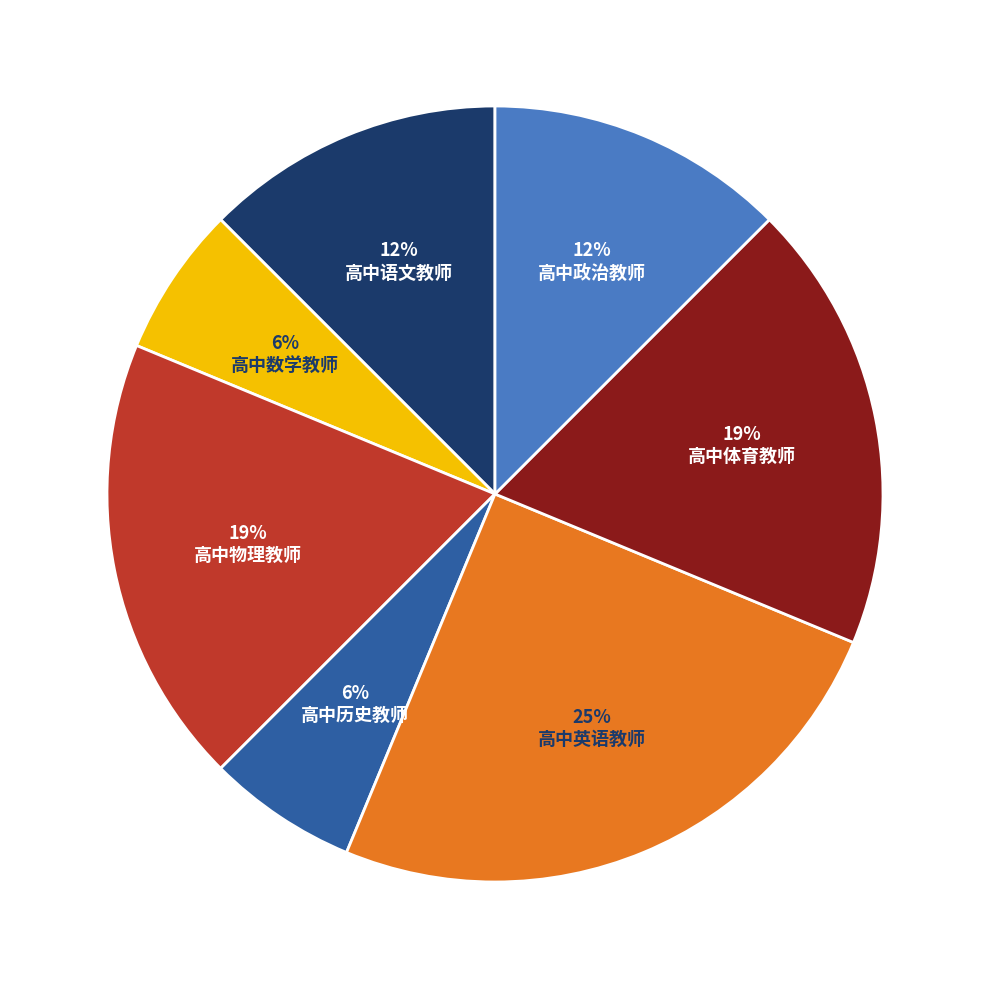

To the nearest percent, what is the average slice percentage?

14%